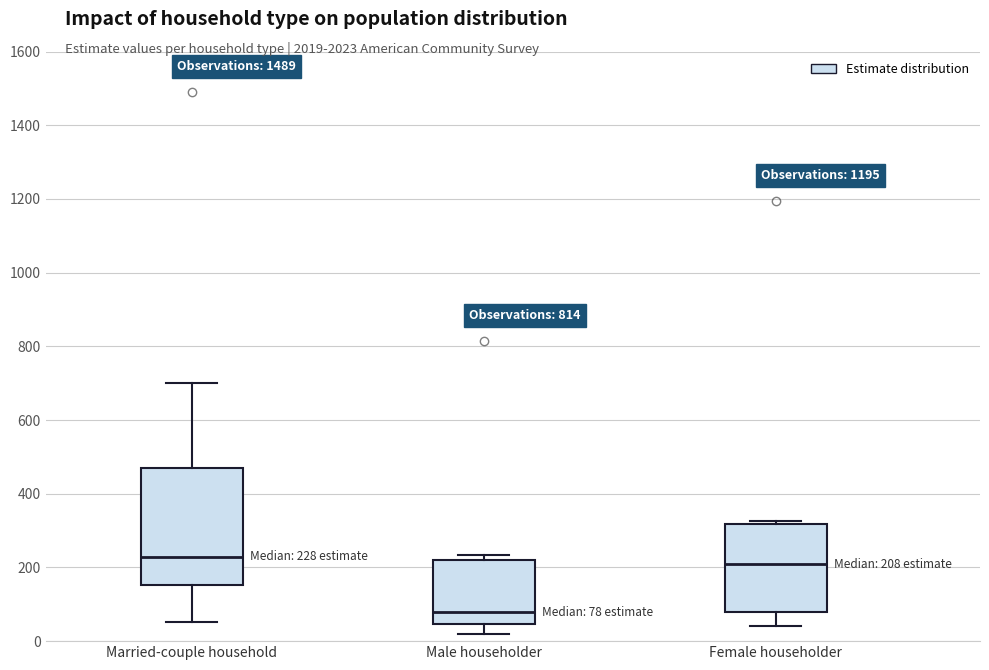

Which box is the tallest, from its lower edge to its upper edge?

Married-couple household